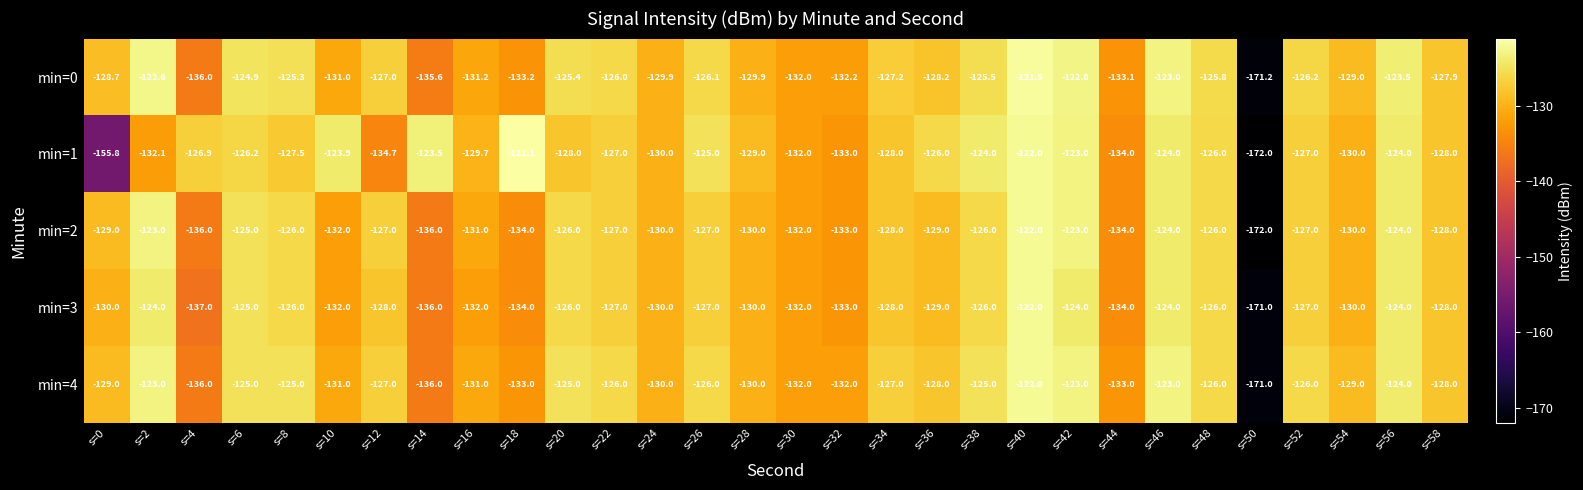

What is the total value across all series at s=52?

-633.2